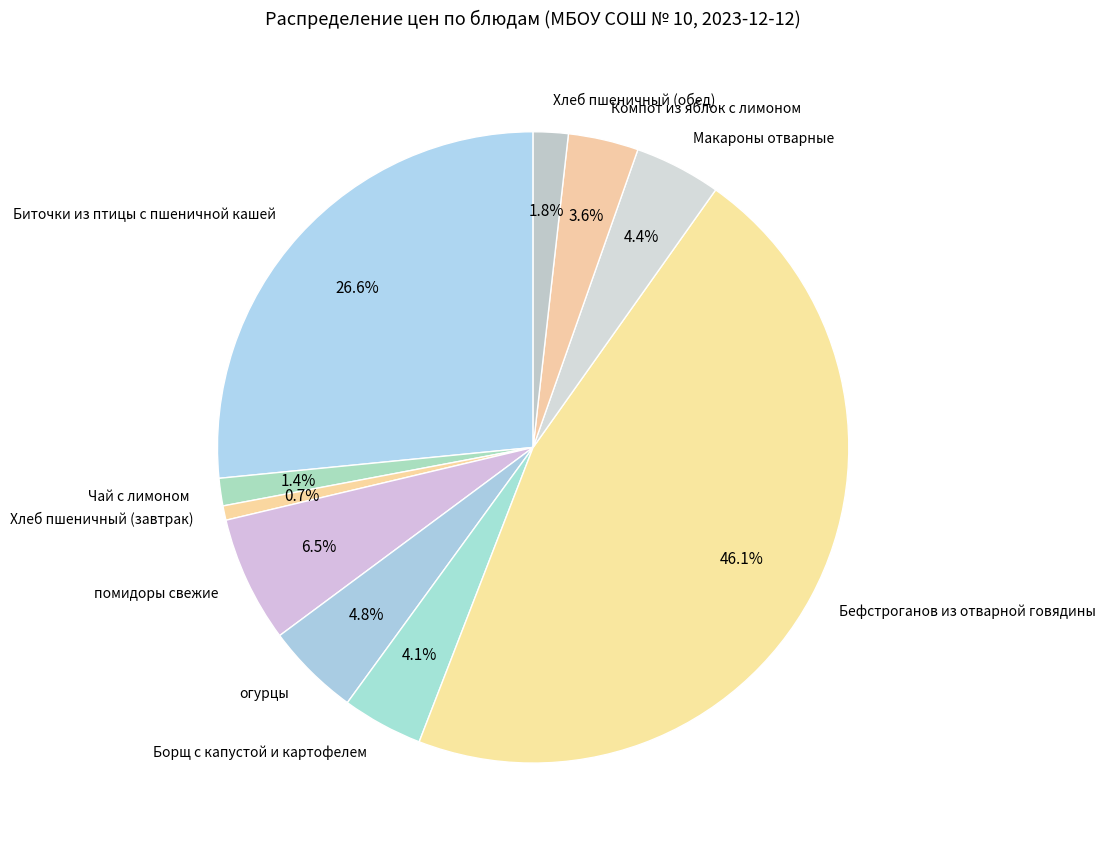

To the nearest percent, what is the average slice percentage?

10%